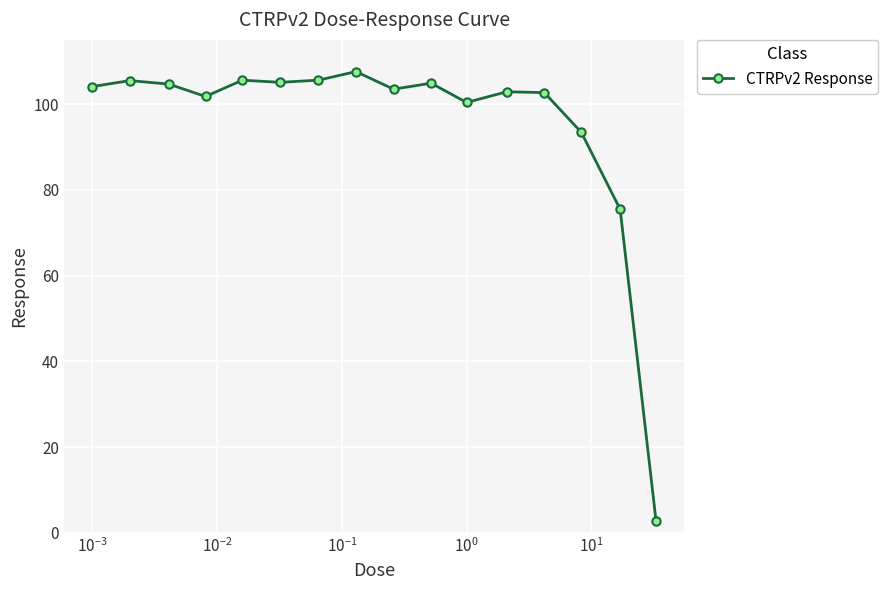

What is the difference between the second highest and second lowest values?

30.1